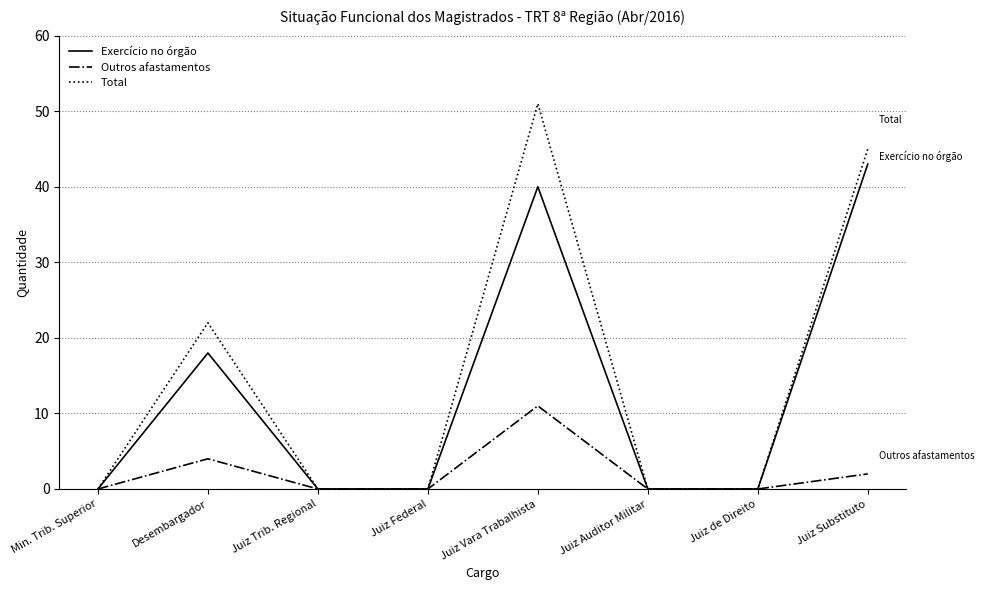

Which series has the widest spread of values?

Total